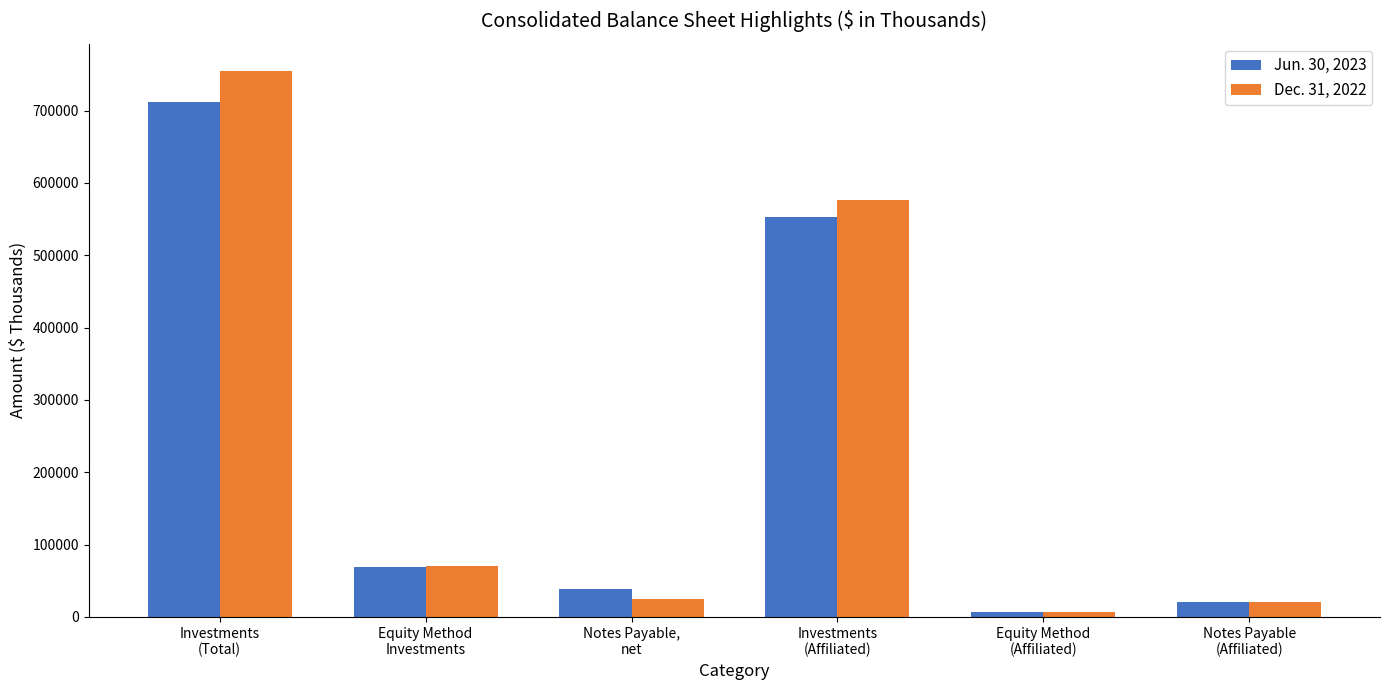

Reading left to right, extract all data points from this chart.

Jun. 30, 2023: 712657	69590	37902	552667	7306	20000
Dec. 31, 2022: 754910	70656	24250	576419	7272	20000